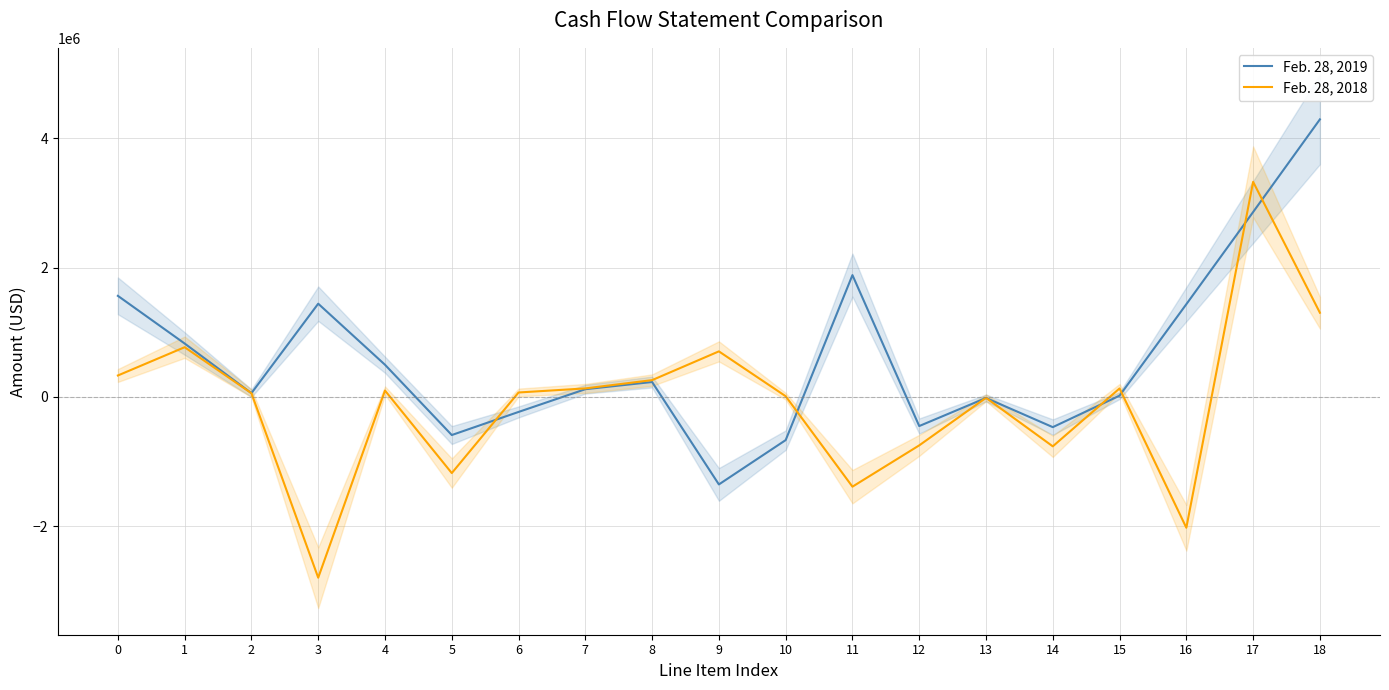

Reading left to right, extract all data points from this chart.

Feb. 28, 2019: 1562135	824920	57308	1440800	496530	-590554	-233192	118505	229630	-1354396	-668823	1882863	-451491	-16921	-468412	18566	1433017	2858323	4291340
Feb. 28, 2018: 330477	767726	56497	-2796503	97327	-1178823	67593	130613	258770	703438	9961	-1388924	-750295	-14909	-765204	130040	-2024088	3324934	1300846